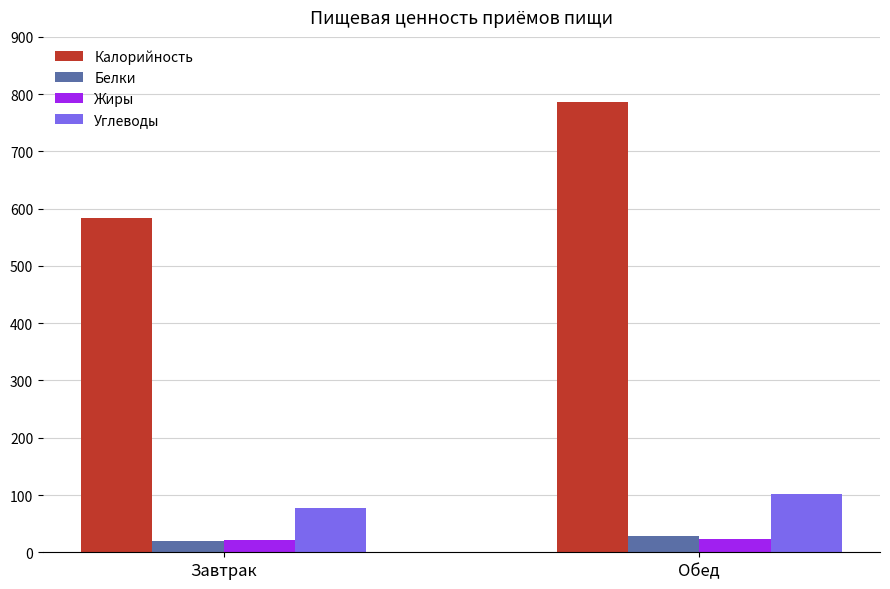

What is the difference between the maximum and minimum values in the Калорийность series?

203